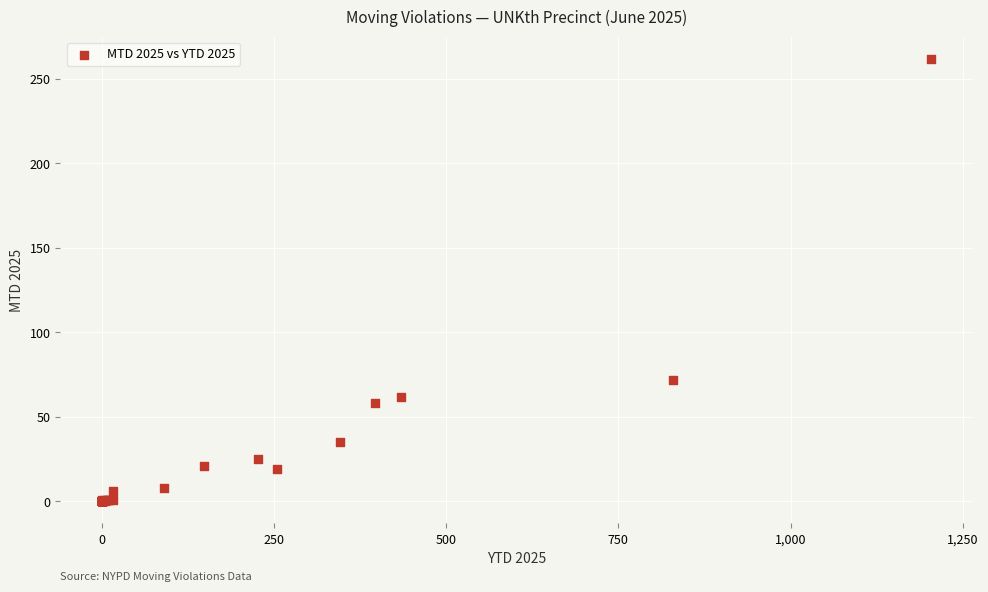

What Y value in the scatter plot is closest to 131?

72